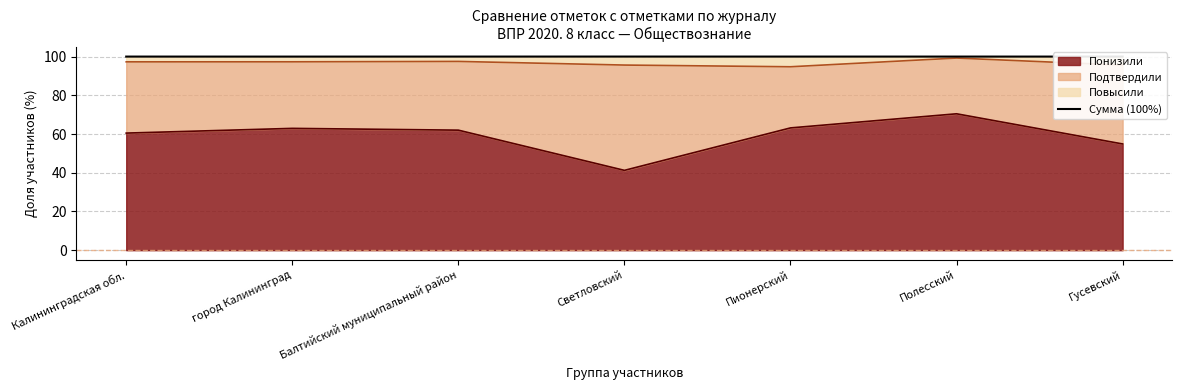

What is the greatest value displayed?

100.0